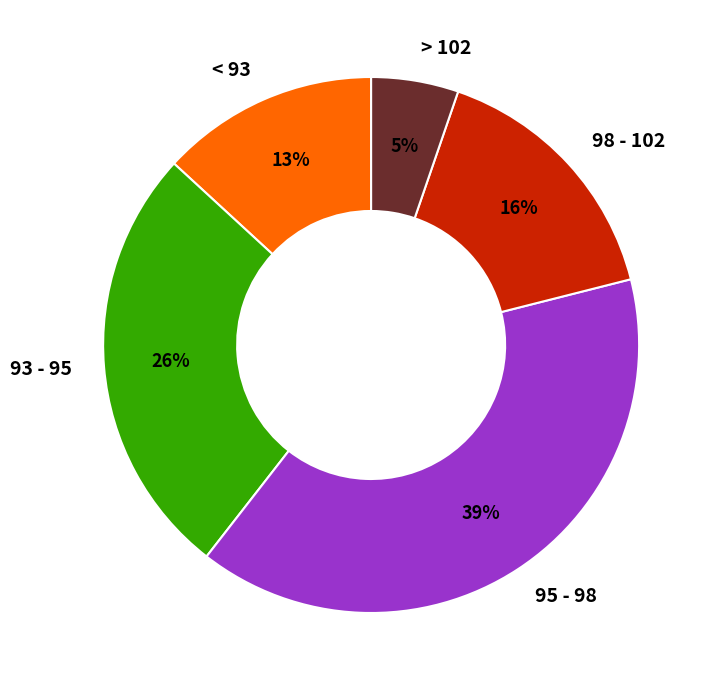

Does any single category account for the majority?

No